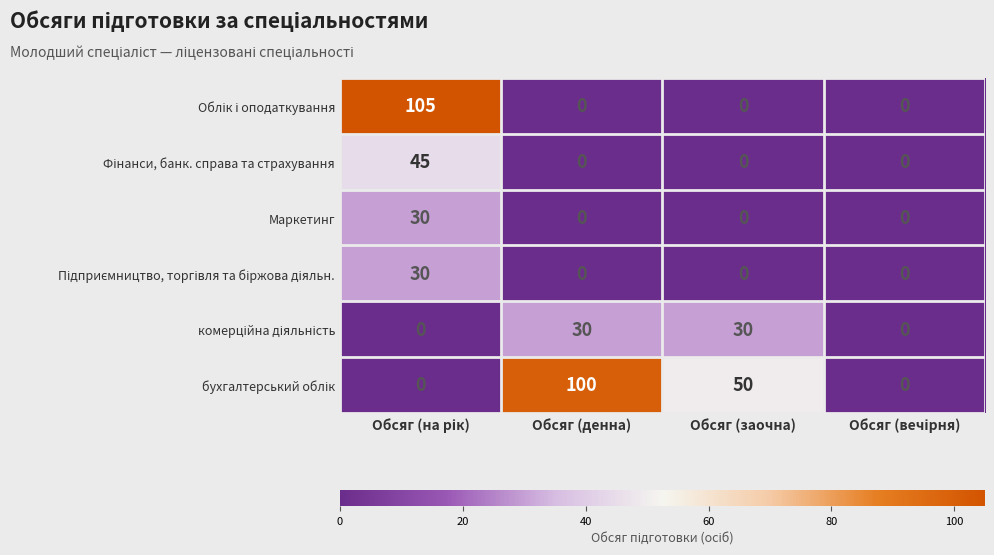

What is the maximum value for Маркетинг?

30